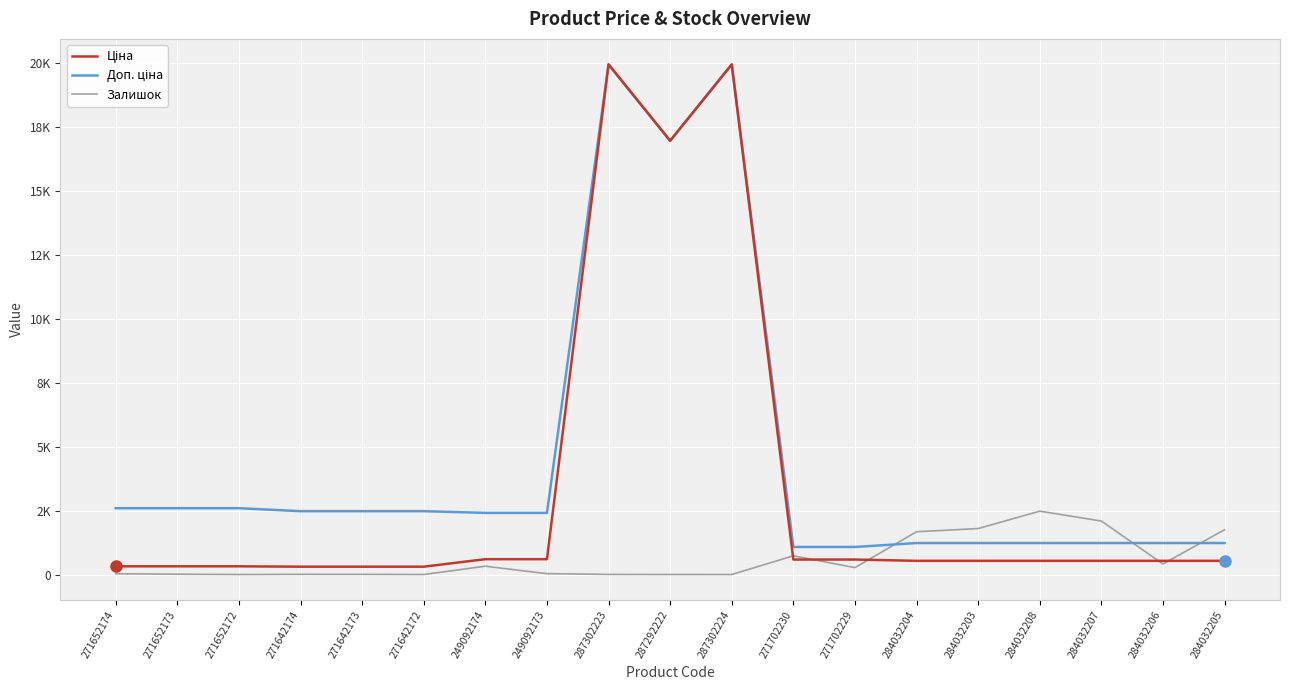

Does the chart have visible grid lines?

Yes